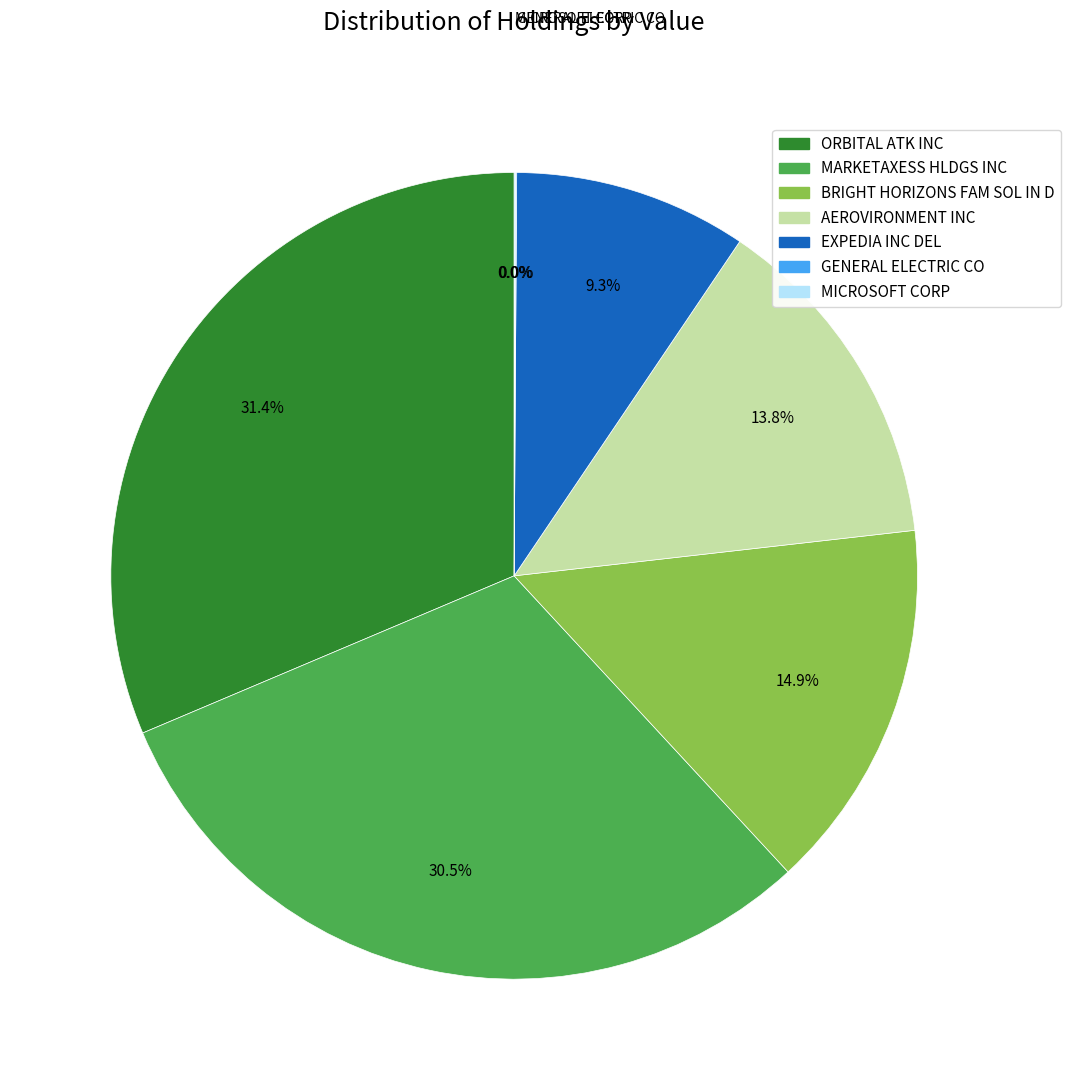

Is there a majority slice in this chart?

No